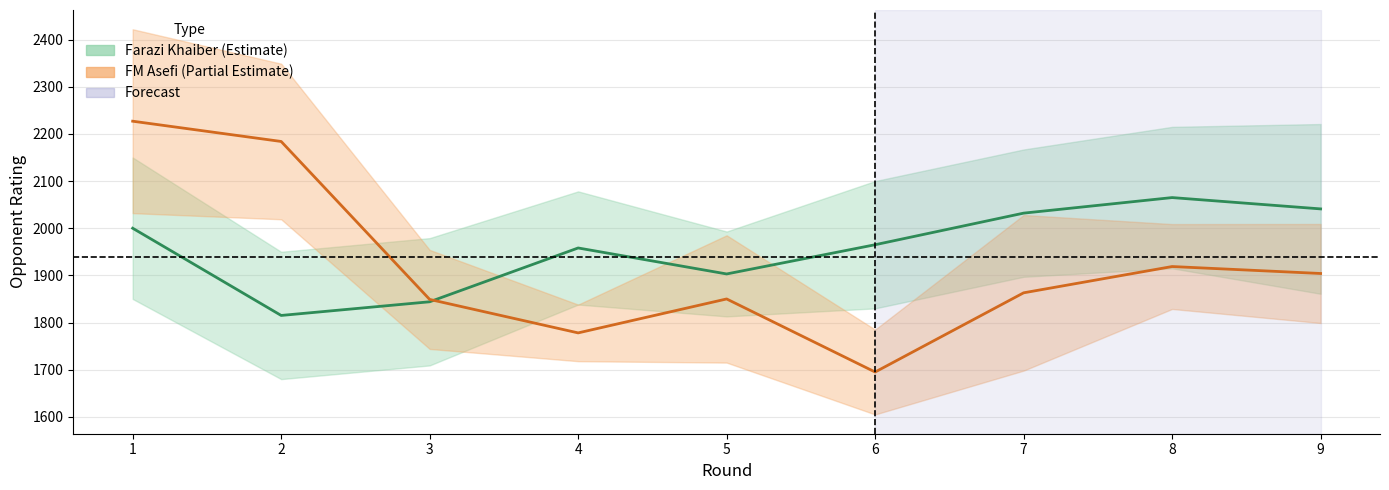

What is the highest value of the FM Asefi Zaheeruddeen series?

2227.0